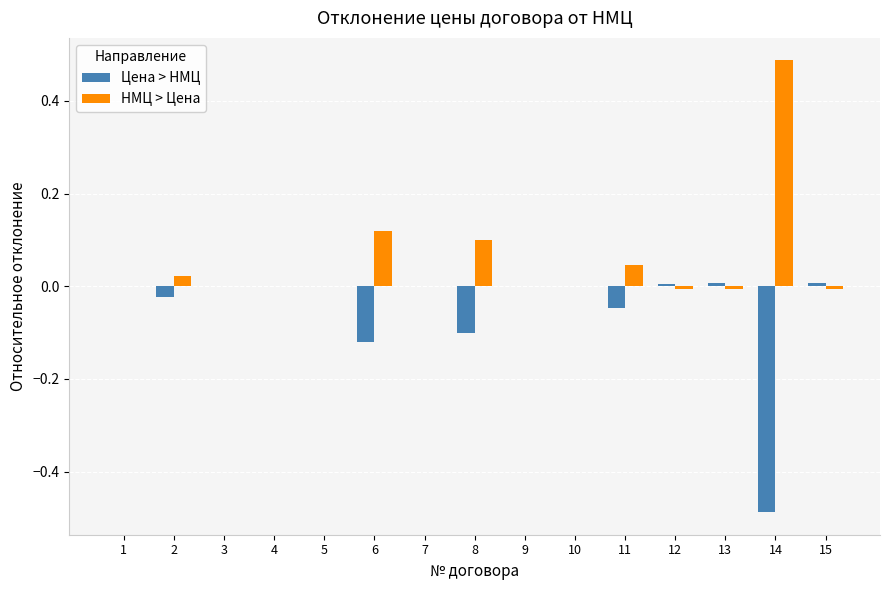

How many series are shown in this chart?

2